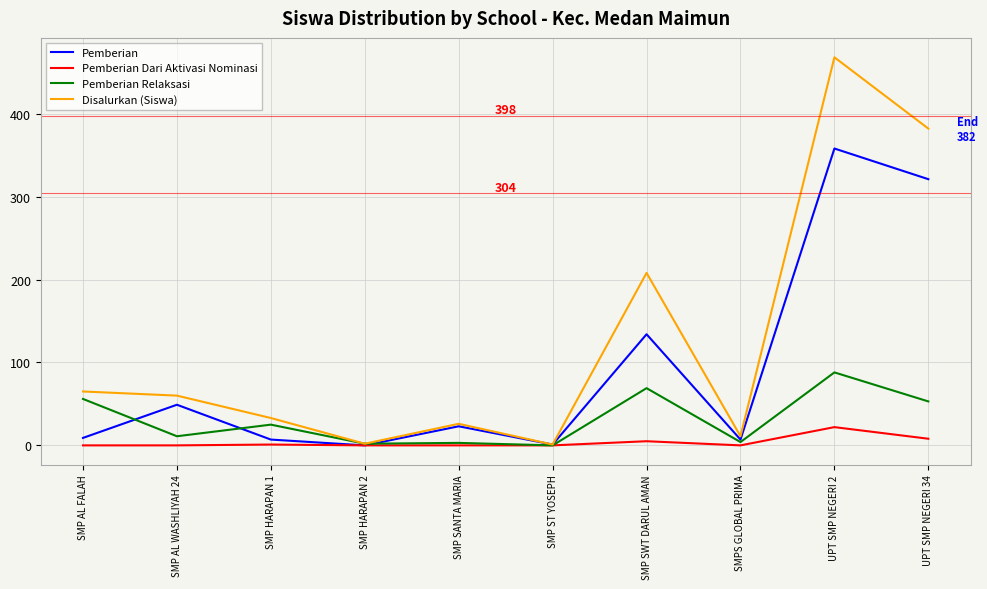

What is the maximum value for Pemberian Relaksasi?

88